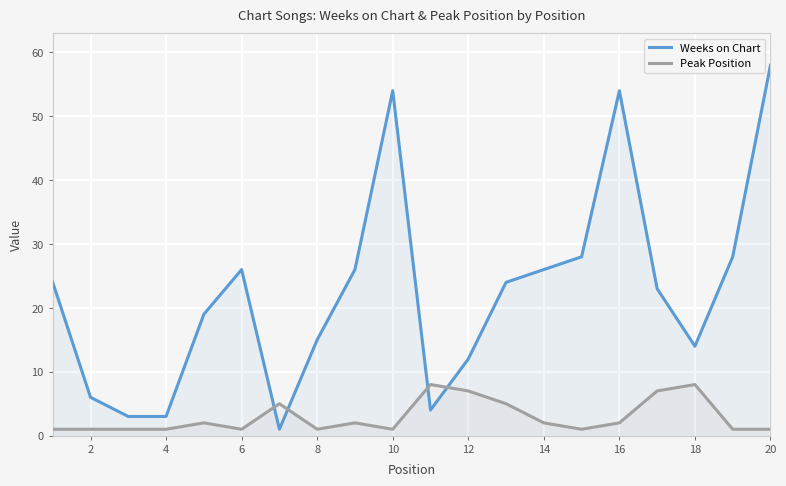

How many series are shown in this chart?

2